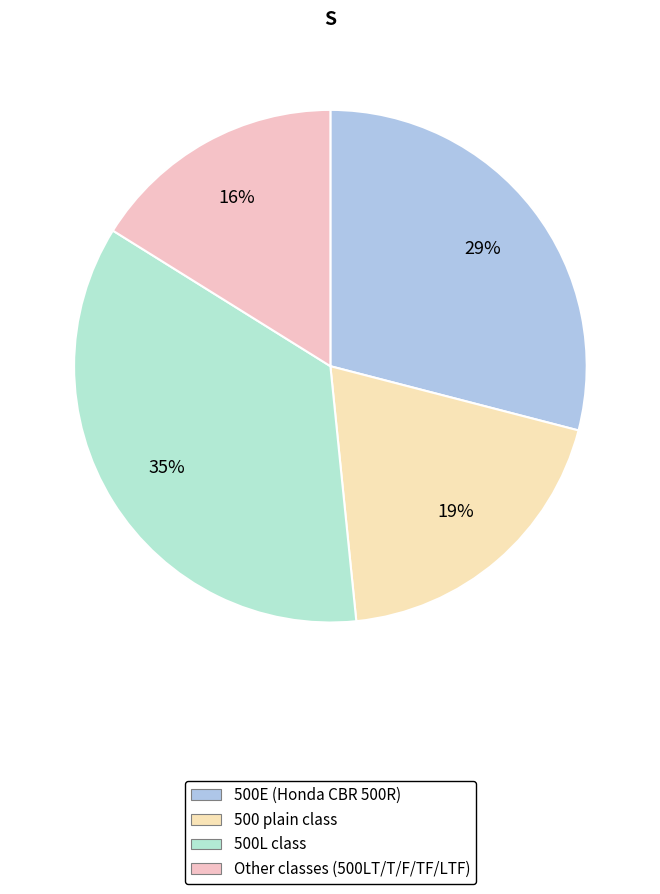

Count the number of slices in the pie.

4